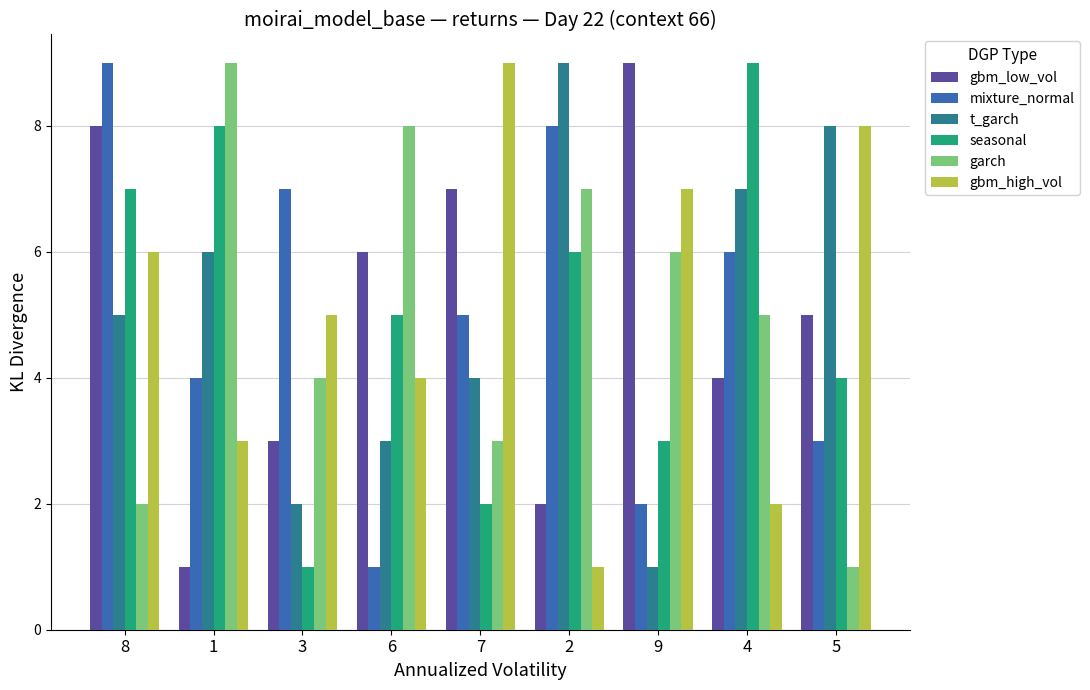

Rank the series at 3 from lowest to highest value.

seasonal, t_garch, gbm_low_vol, garch, gbm_high_vol, mixture_normal